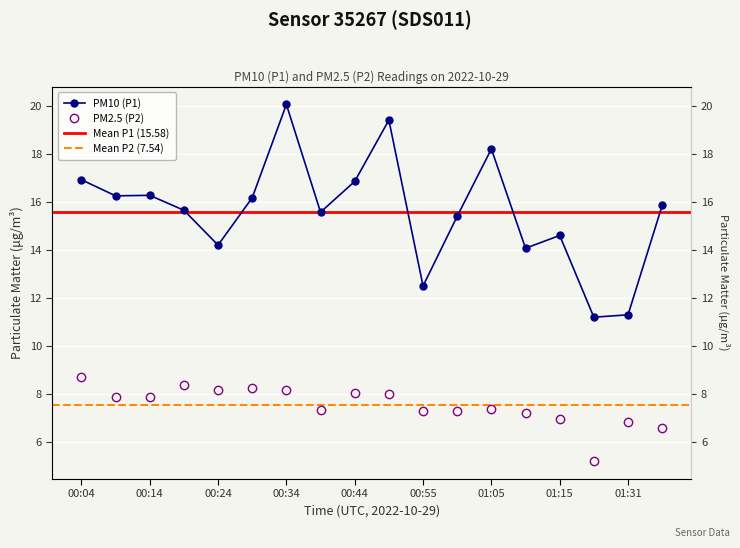

True or false: P1 and P2 cross at least once.

False